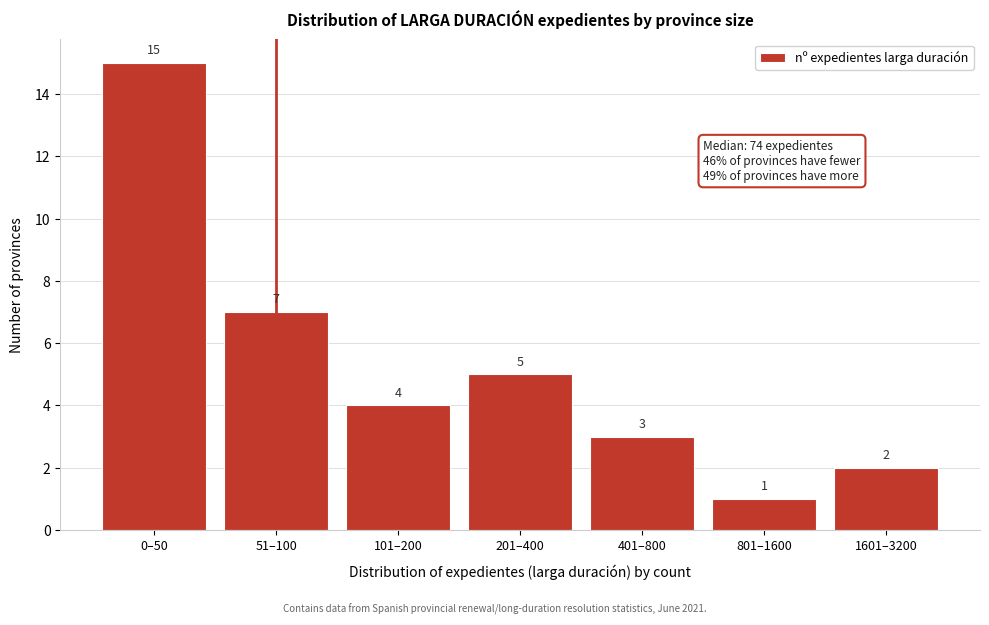

Reading left to right, extract all data points from this chart.

0–50=15	51–100=7	101–200=4	201–400=5	401–800=3	801–1600=1	1601–3200=2